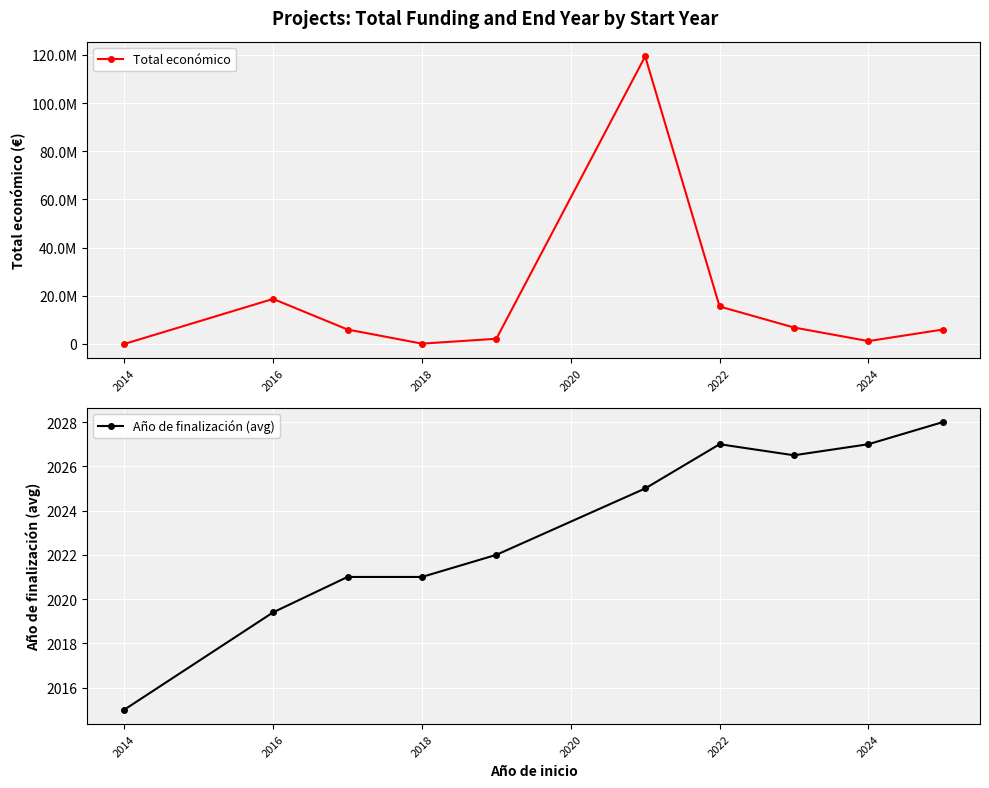

Is this an area chart (filled region under the line)?

No